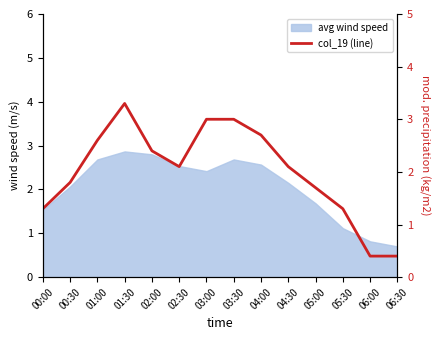

How many lines are shown in the chart?

1